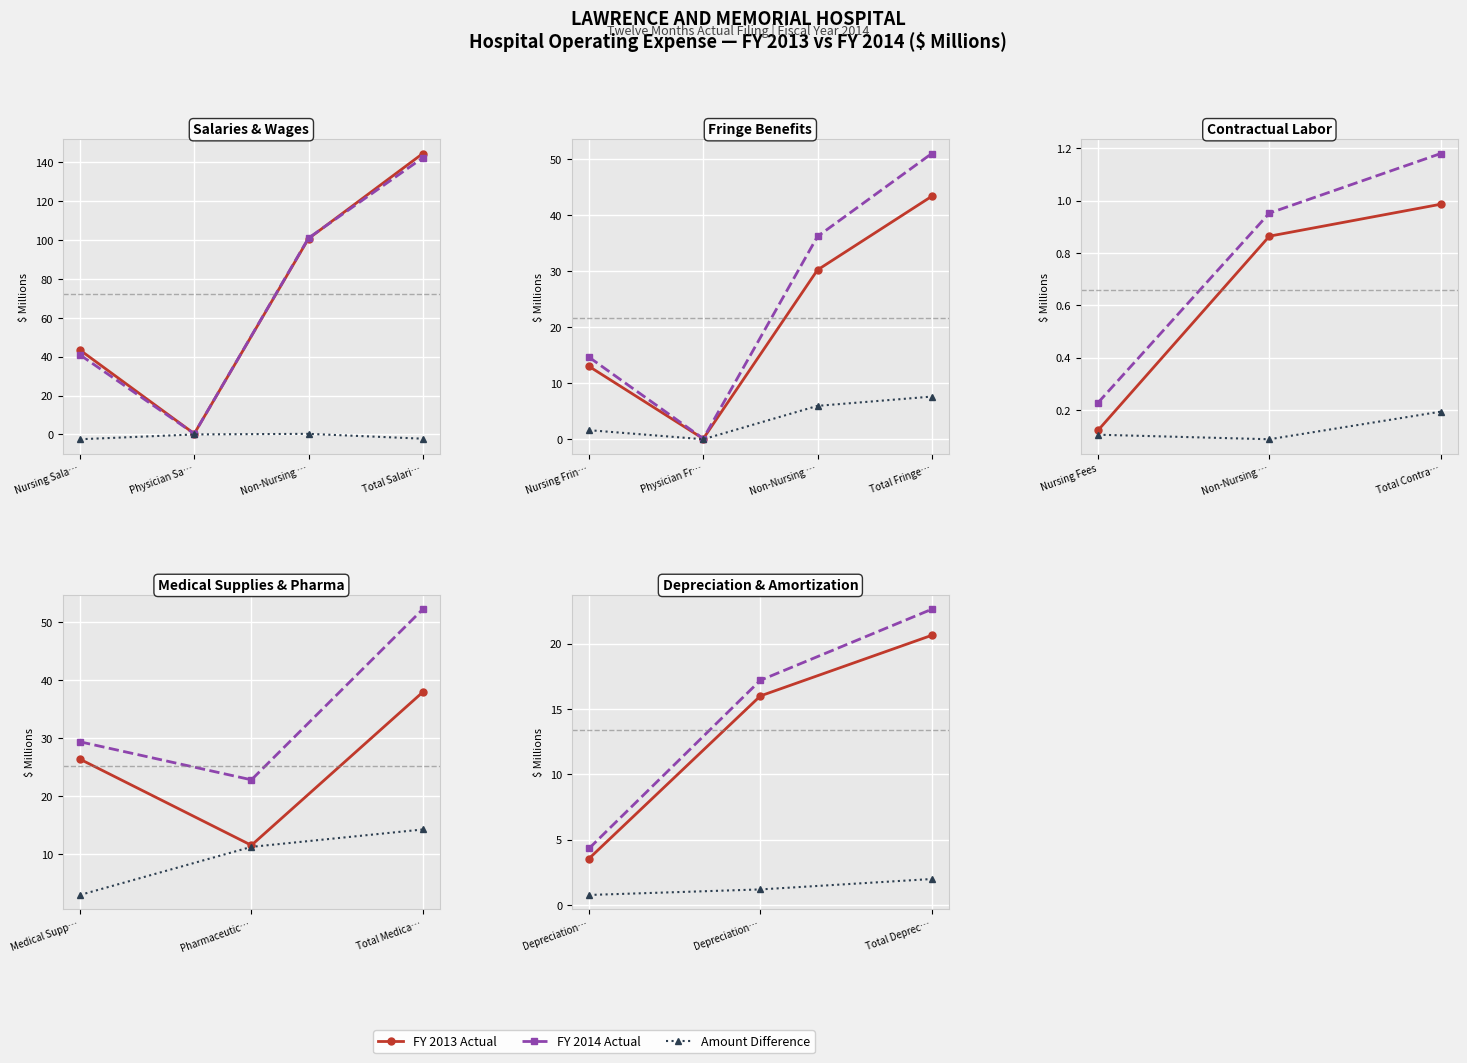

Which series has the widest spread of values?

FY 2014 Actual